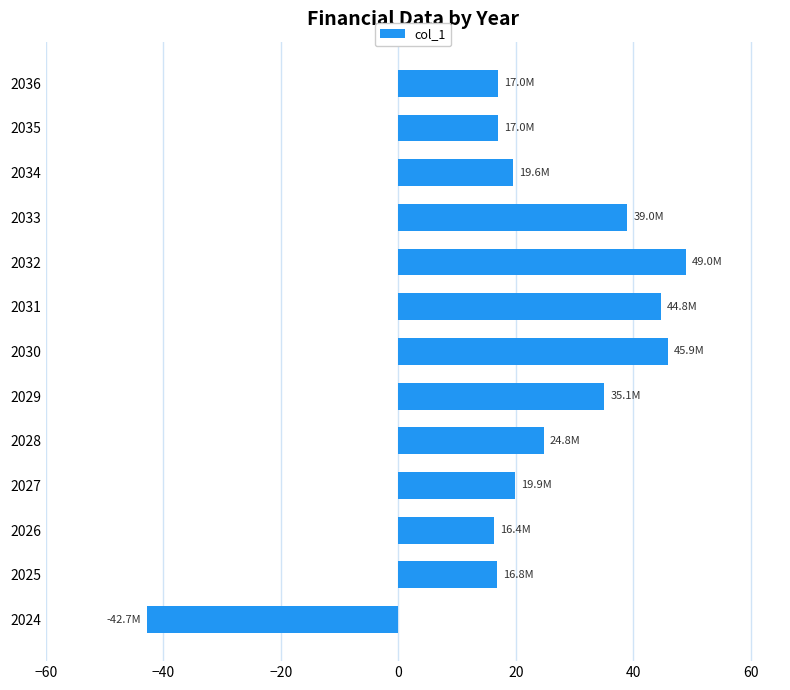

True or false: the data shows 33.9 at 2034.

False